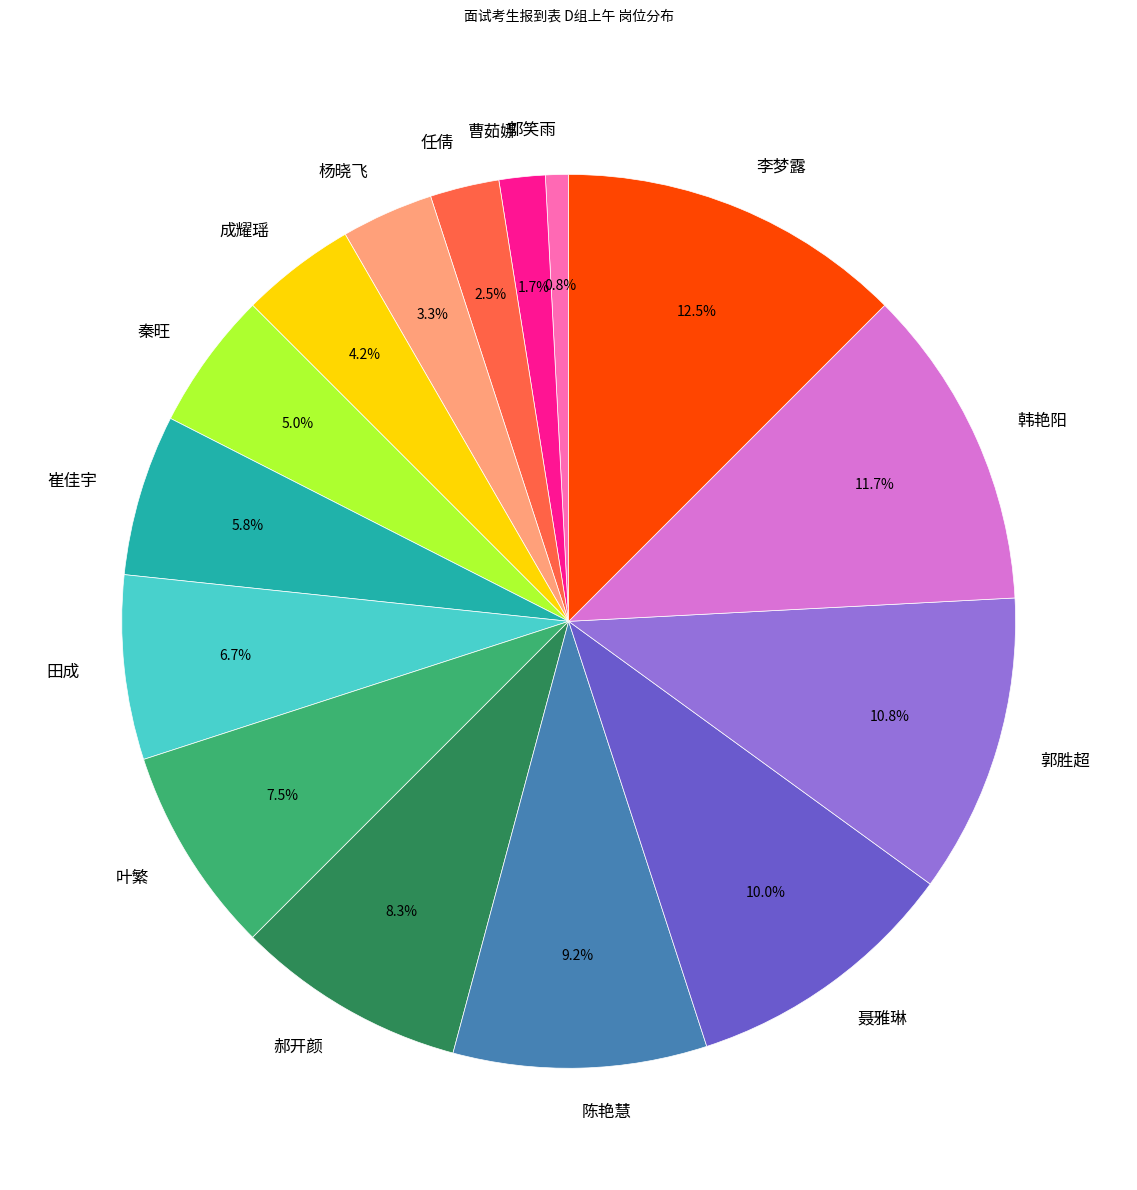

Between 郭胜超 and 叶繁, which is larger?

郭胜超